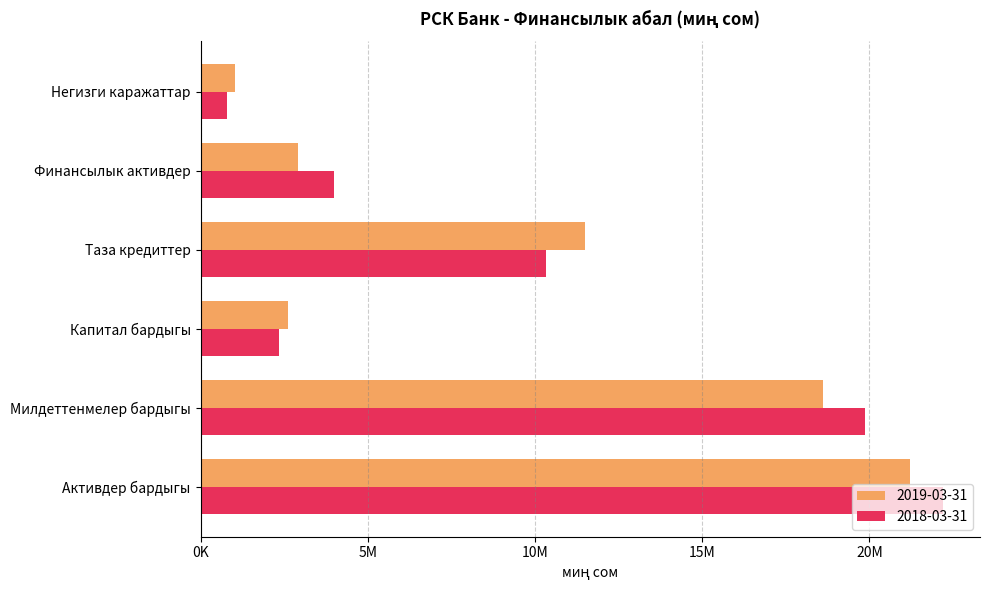

Which series has the largest range (max minus min)?

2018-03-31